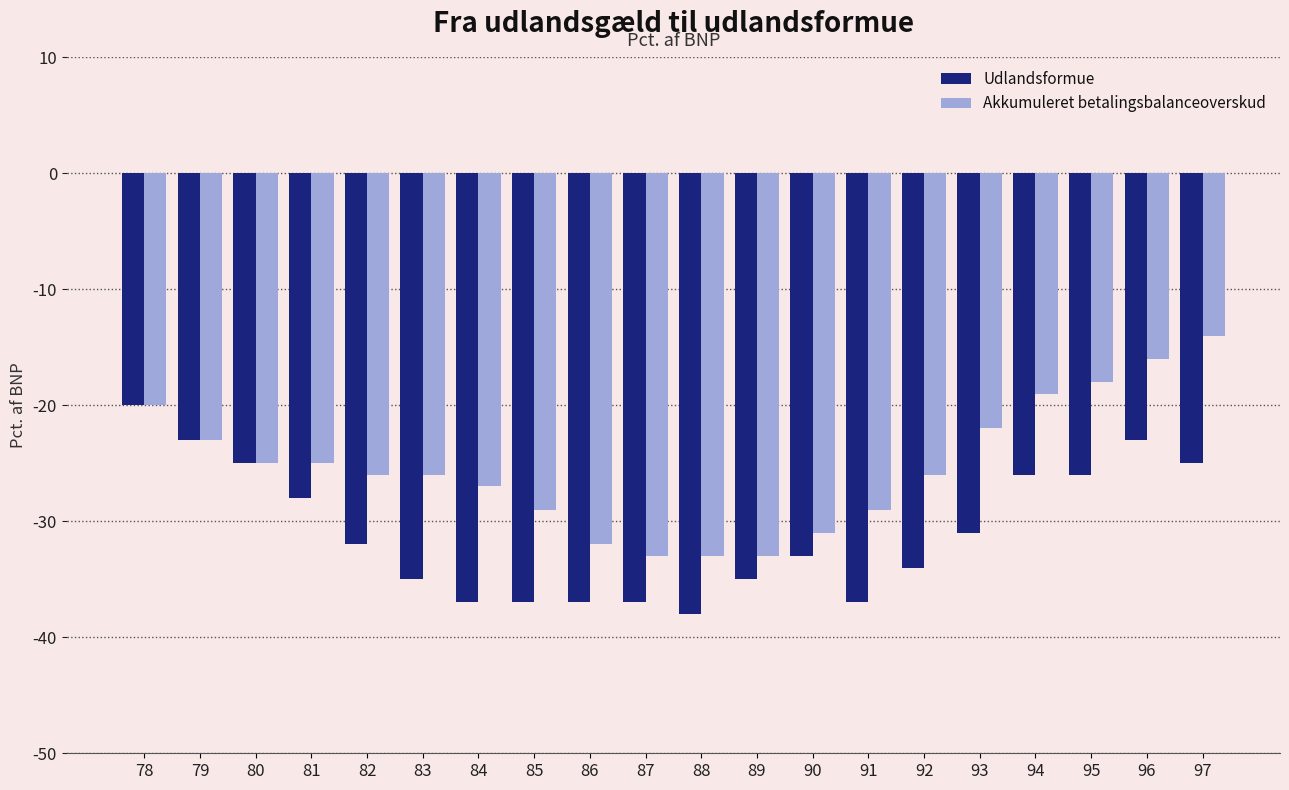

What are all the series names shown in the legend?

Udlandsformue, Akkumuleret betalingsbalanceoverskud